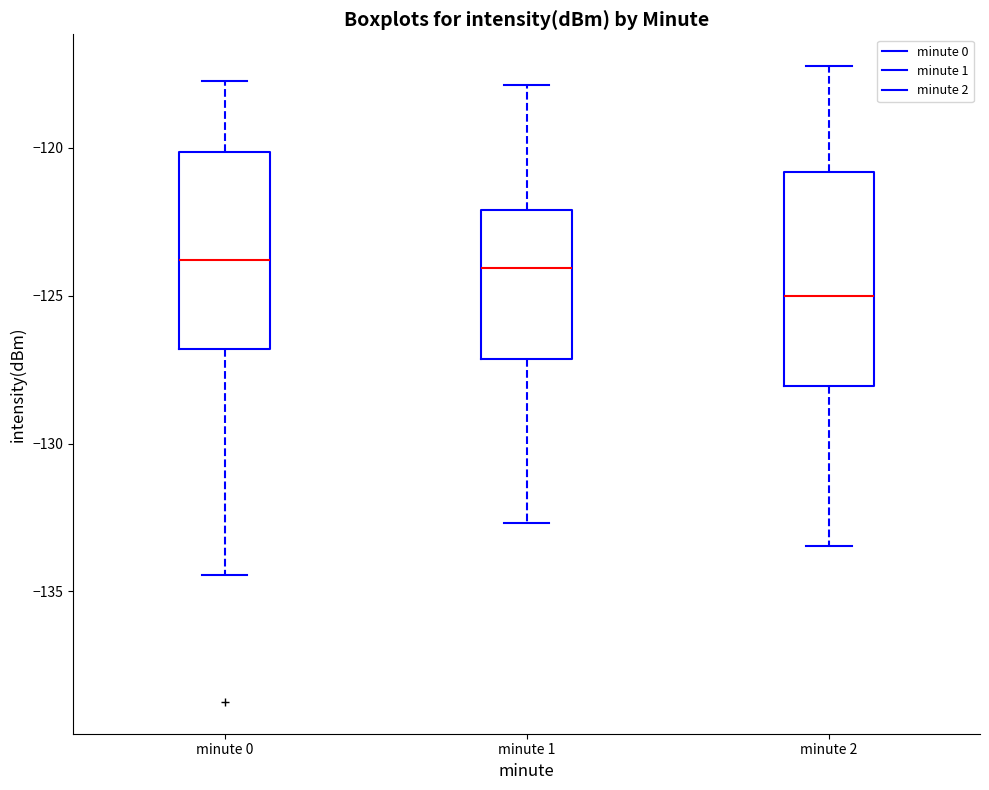

Reading left to right, transcribe this box plot: for each box, give where its median line is, the range the box spans, and where its two whiskers end, as read against the y-axis. The values are not printed on the chart, so give them approximately, as read against the axis.

minute 0: median -124.0, box -127.0 to -120.0, whiskers -134.5 to -117.5
minute 1: median -124.0, box -127.0 to -122.0, whiskers -132.5 to -118.0
minute 2: median -125.0, box -128.0 to -121.0, whiskers -133.5 to -117.0